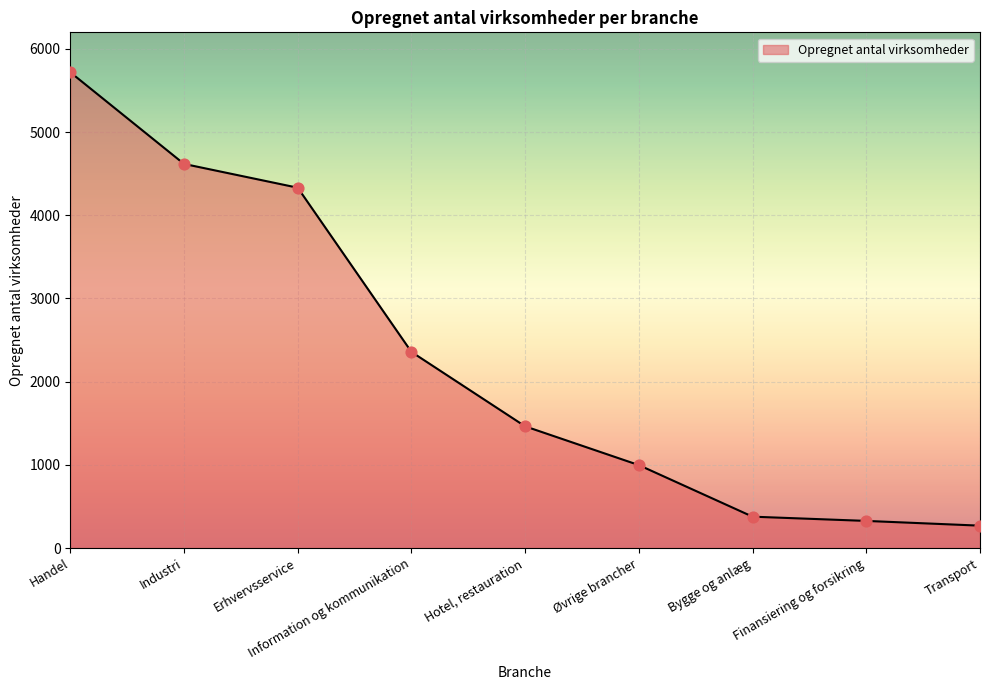

What is the change in value from Industri to Transport?

-4349